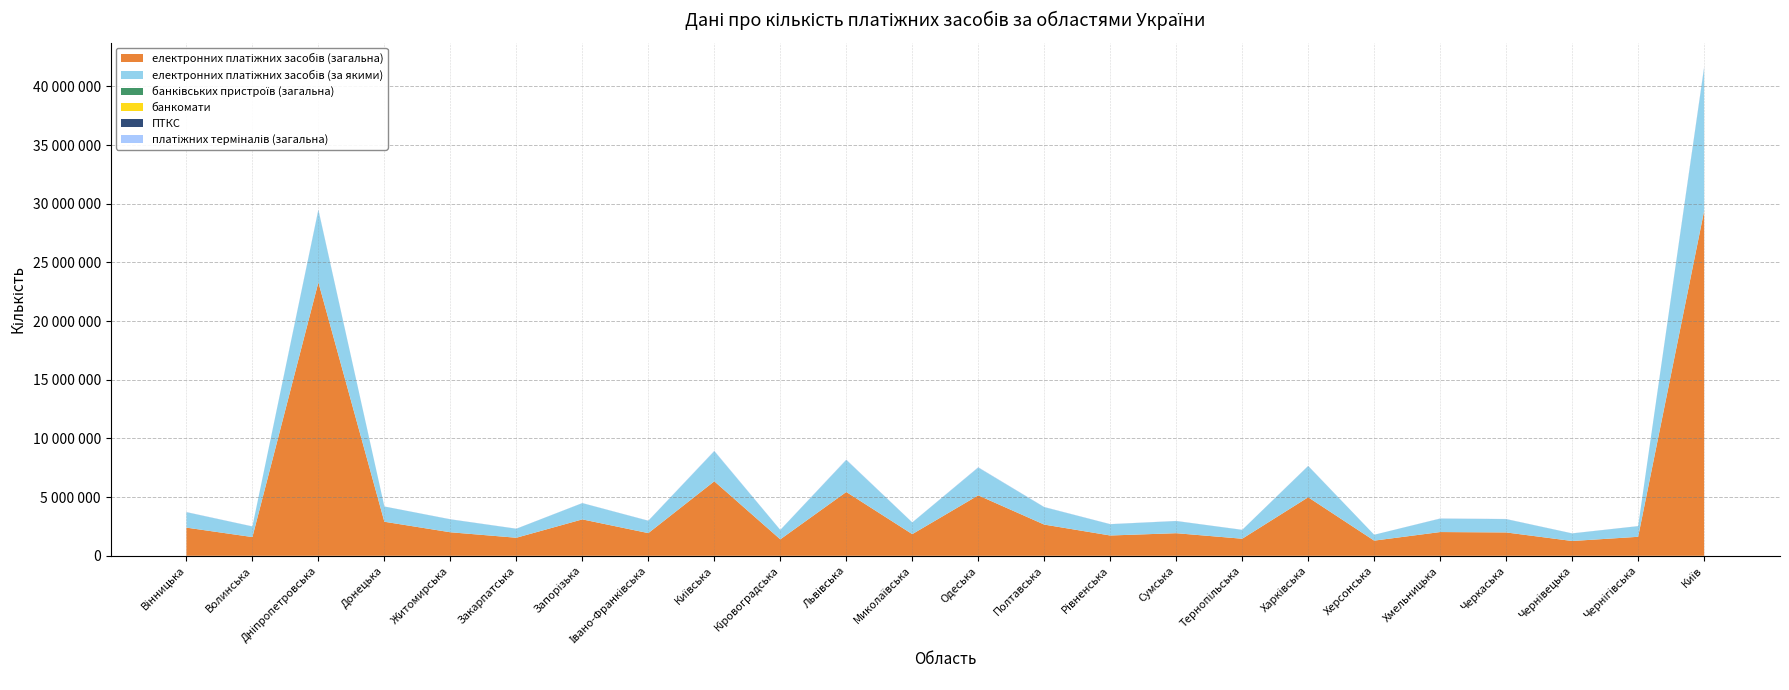

Reading left to right, list all the values displayed in this chart.

електронних платіжних засобів (загальна): 2401269	1596079	23296889	2902516	2005446	1538845	3103017	1932703	6347103	1402426	5436844	1845851	5149749	2660132	1730413	1926275	1454116	4986714	1292513	2024197	1990746	1261105	1618269	29381291
електронних платіжних засобів (за якими): 1311645	901868	6161785	1297972	1097583	763565	1383555	1048730	2569431	800019	2725595	993923	2364400	1481683	959855	1033999	753061	2656278	501819	1142523	1132164	644751	904771	12185788
банківських пристроїв (загальна): 1197	726	3027	318	959	797	758	822	708	665	1846	875	2029	1234	787	897	654	1985	194	925	977	643	703	5187
банкомати: 613	389	1627	193	477	456	449	436	461	367	1078	454	1099	772	392	466	335	1299	89	509	533	332	354	2642
ПТКС: 584	337	1400	125	482	341	309	386	247	298	768	421	930	462	395	431	319	686	105	416	444	311	349	2545
платіжних терміналів (загальна): 15133	10137	41313	4692	12430	9711	10284	14039	28625	9671	31254	9432	27931	16433	11274	10355	8796	20600	1395	13272	13358	7891	8919	68640